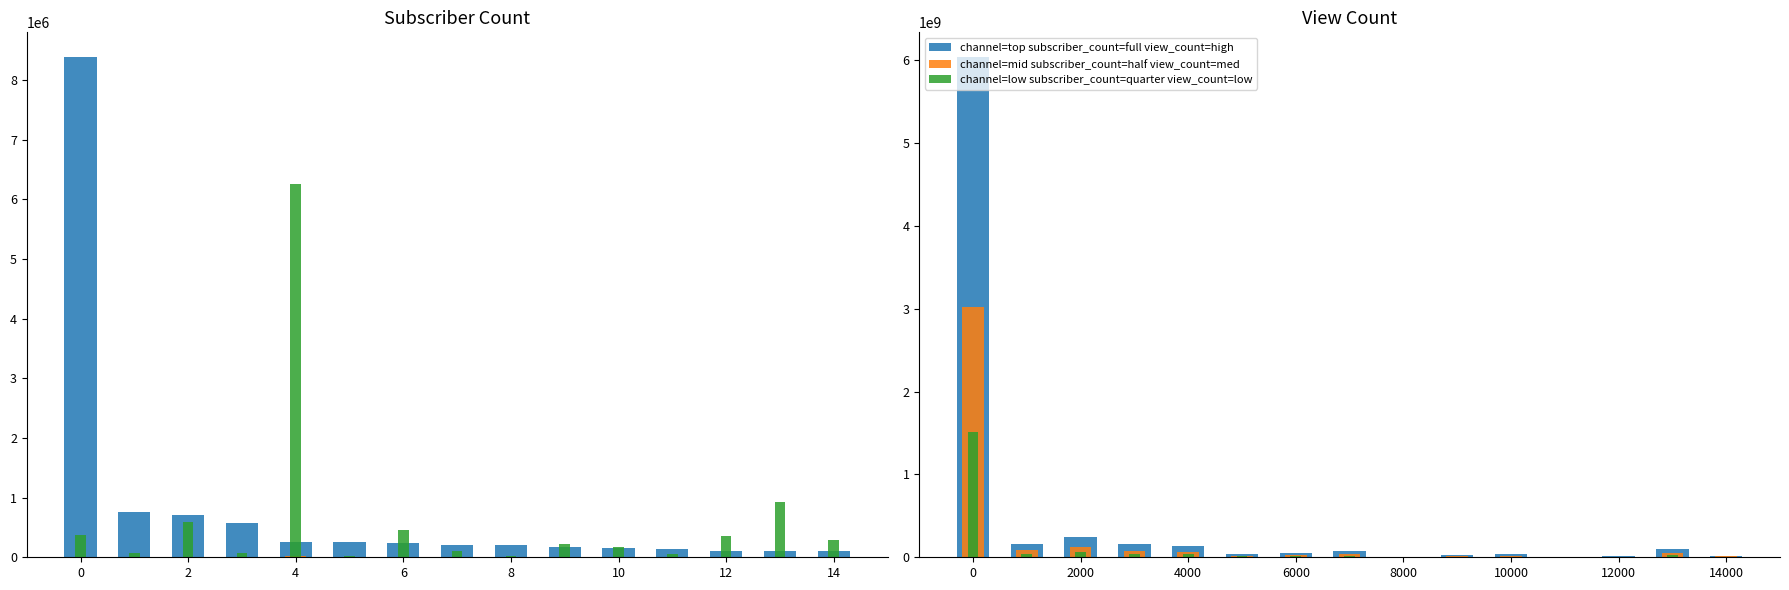

What is the total value across all series at 10?

72521769.5